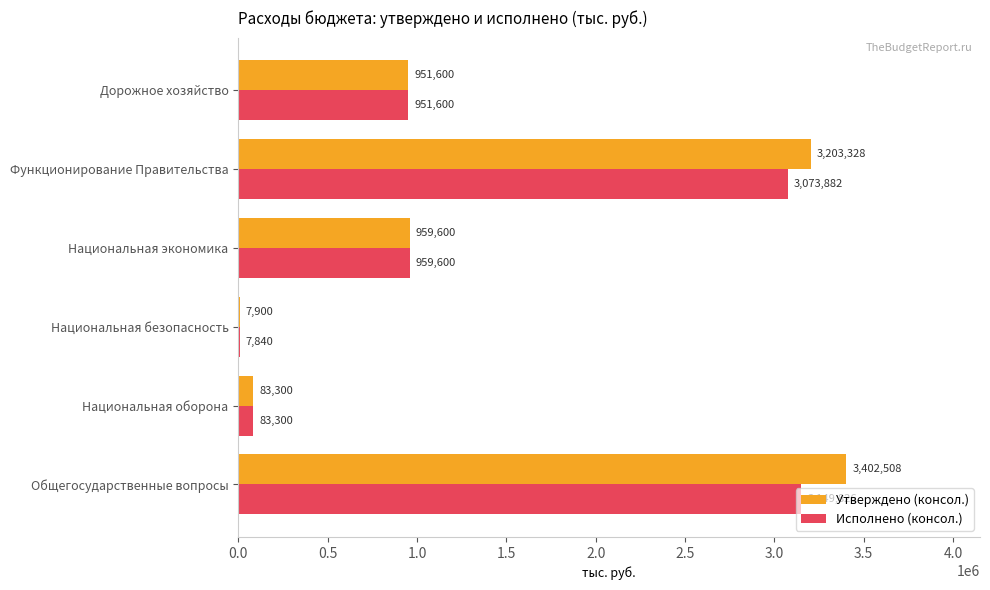

What is the sum of the Исполнено (консол.) values at Национальная экономика and Национальная оборона?

1042900.0